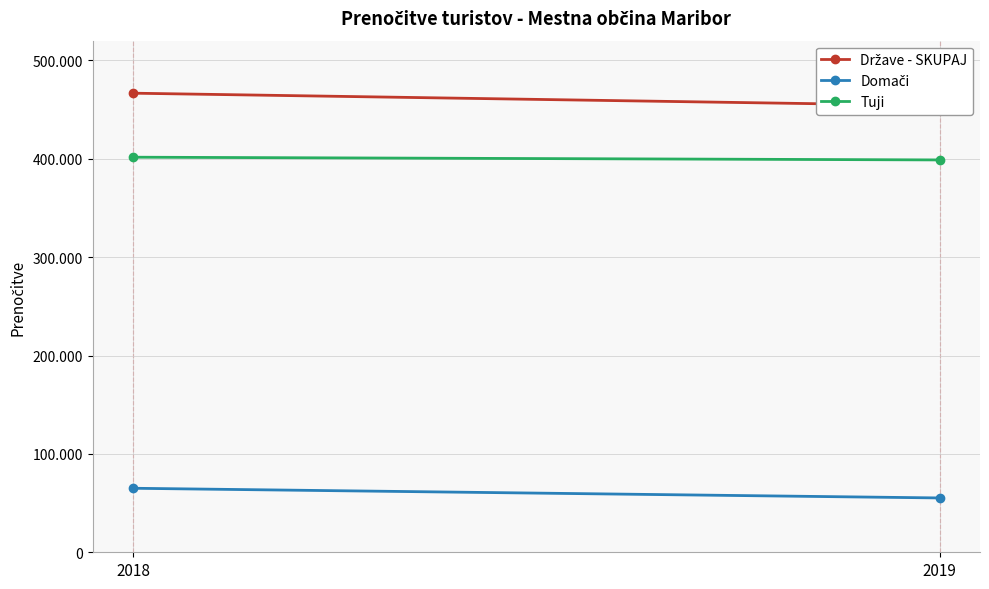

What is the value of the Domači point at the 2nd from the left?

55224